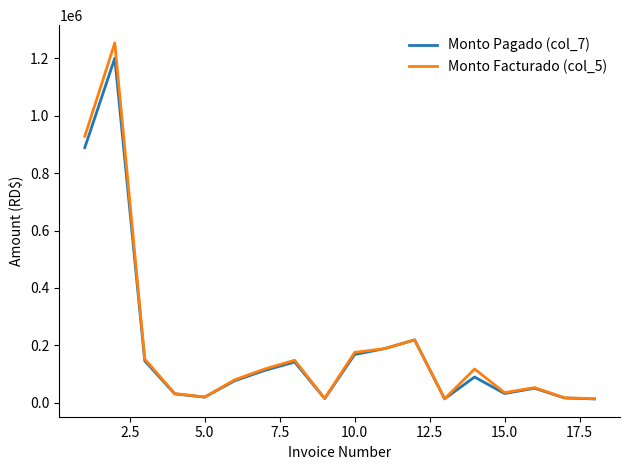

What is the maximum value shown in the chart?

1253160.0